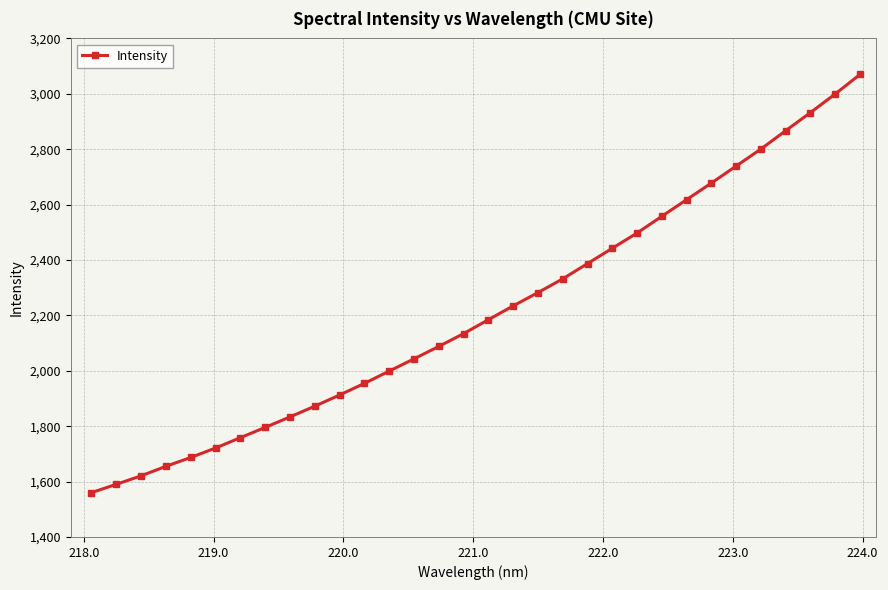

True or false: the data has more than 2 interior local peaks.

False